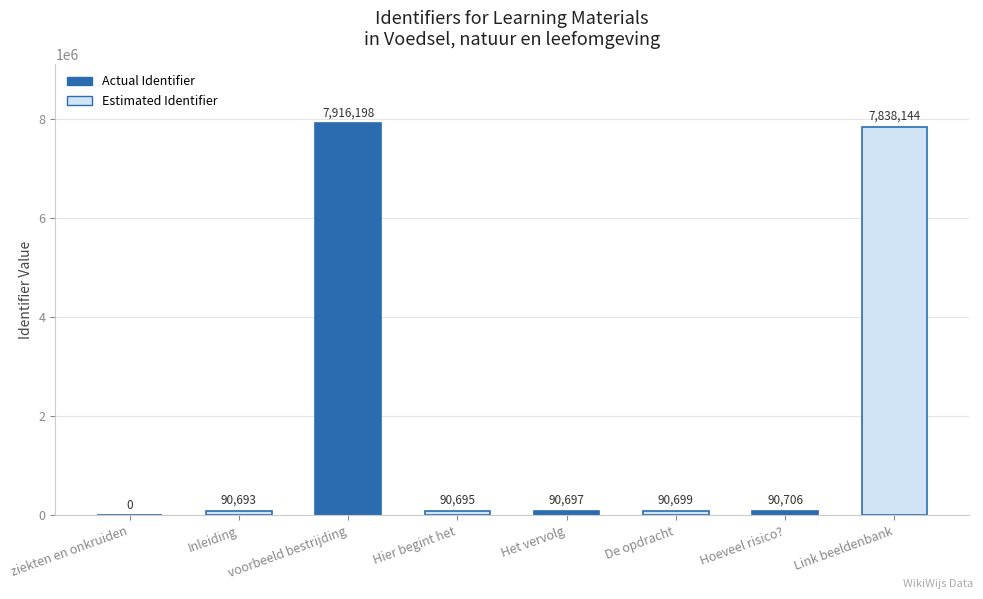

Read the value at voorbeeld bestrijding.

7916198